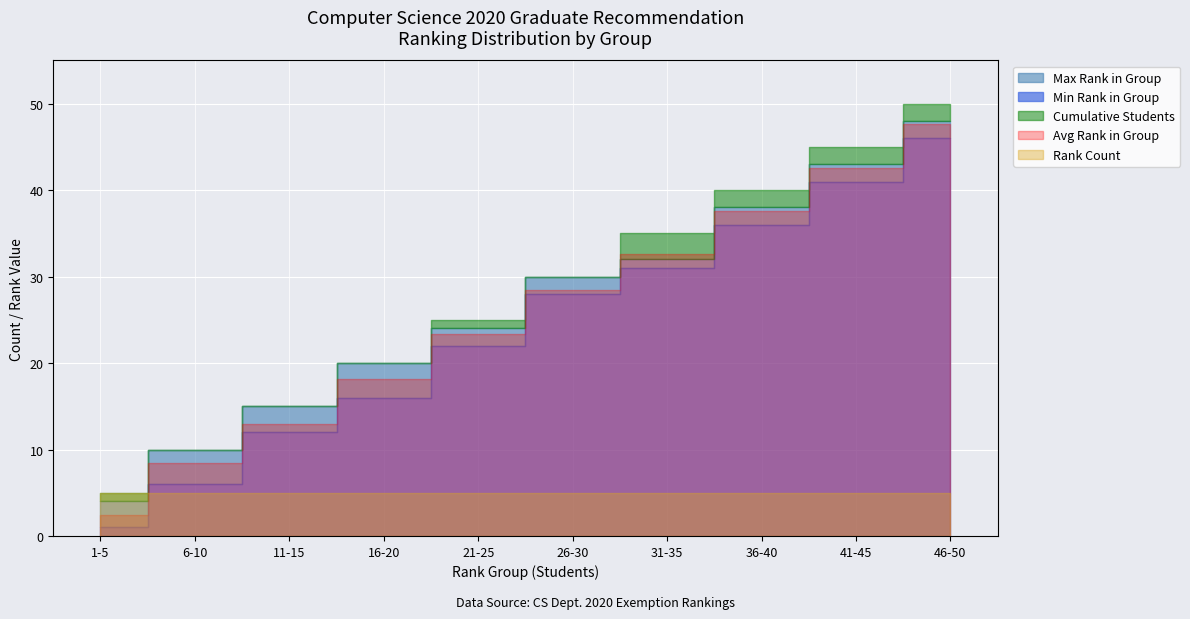

What is the value of the Rank Count point at the 8th from the left?

5.0